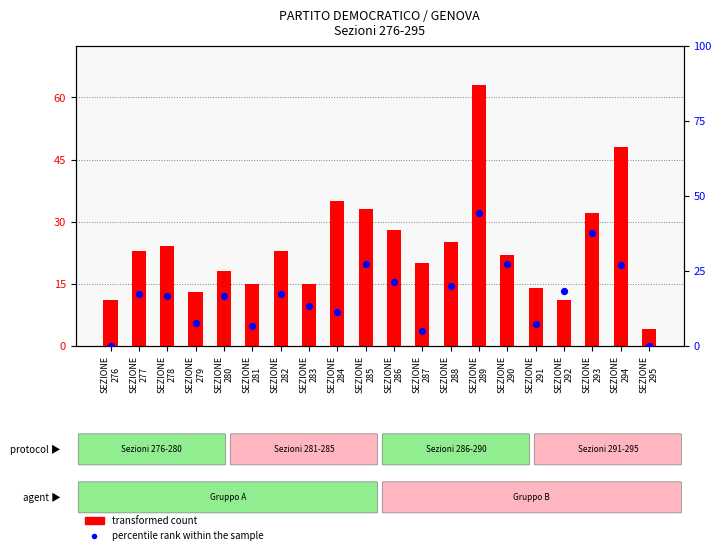

What is the total value across all series at SEZIONE
287?

25.0